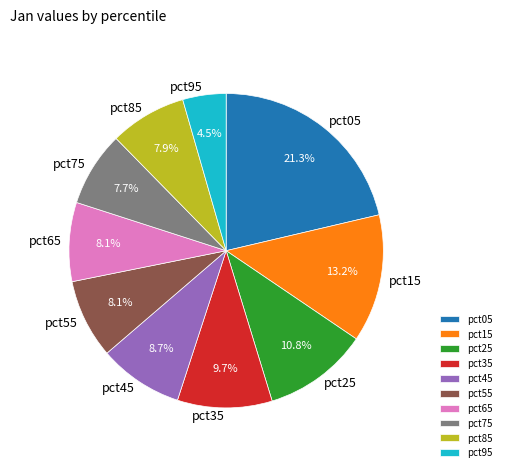

Count the number of slices in the pie.

10